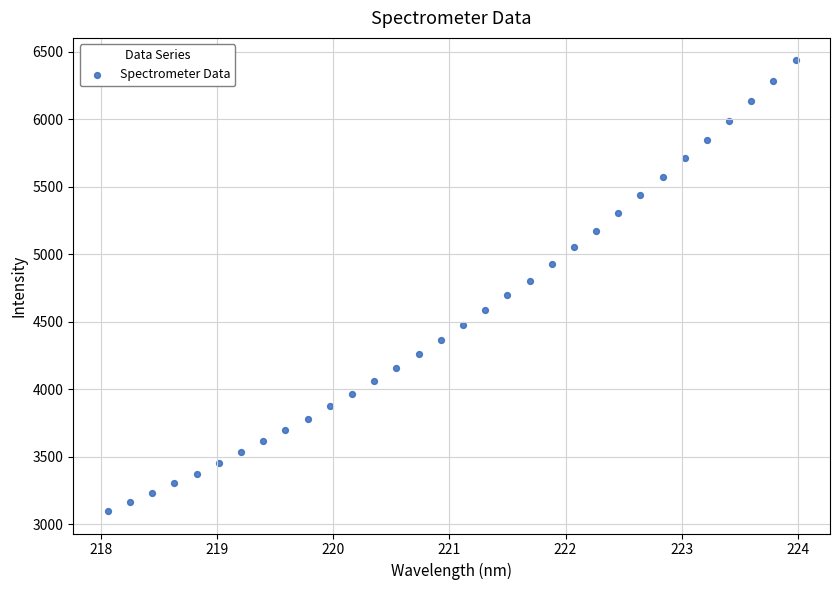

What is the range of X values (max minus min)?

5.9